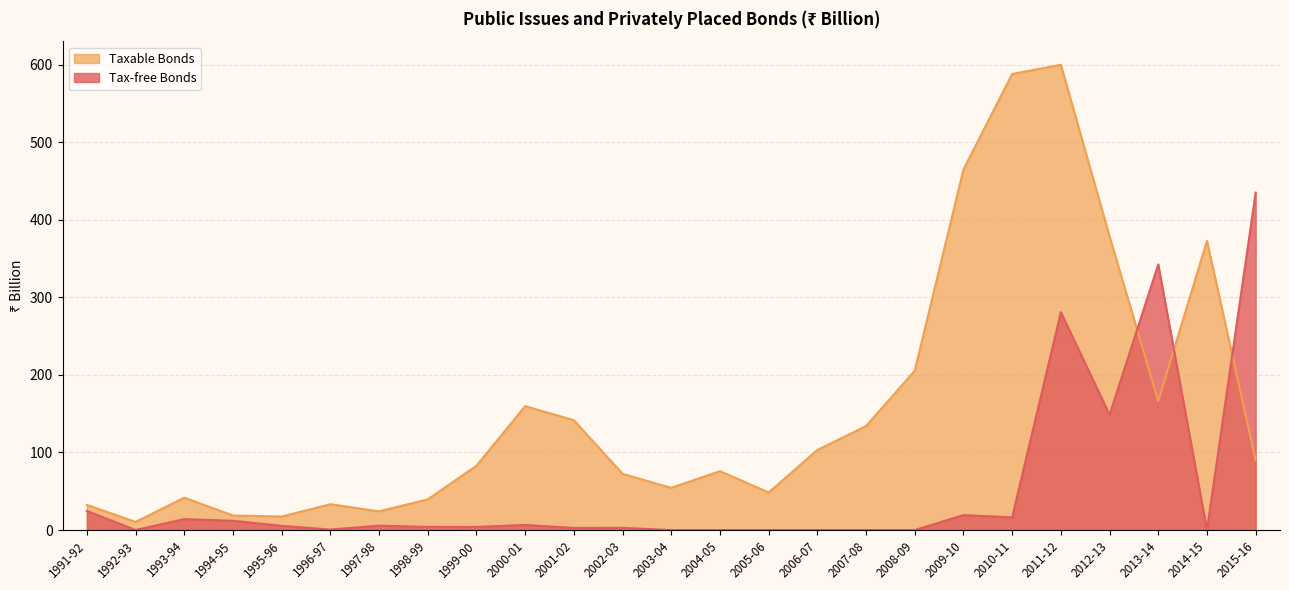

Which series has the largest total across all categories?

Taxable Bonds